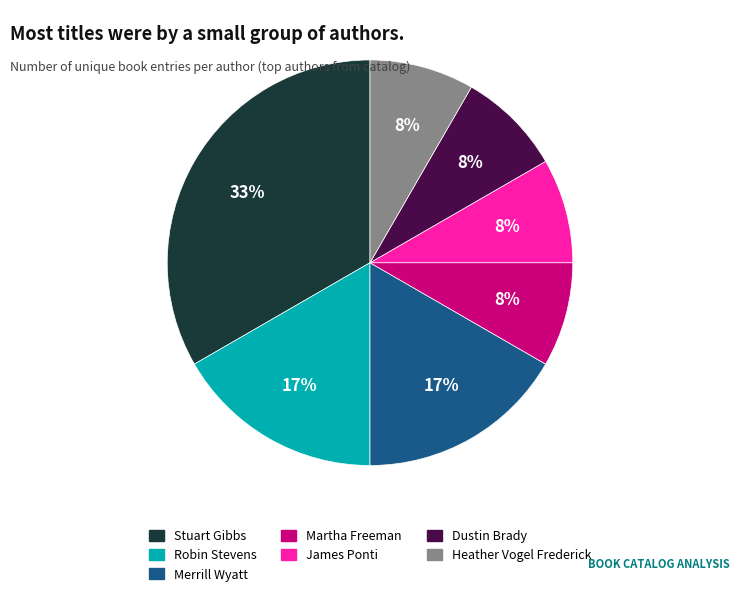

Do Stuart Gibbs and James Ponti together represent more than half of the pie?

No